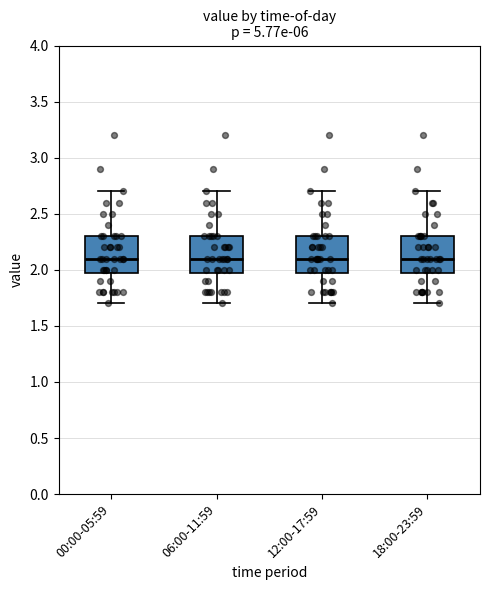

Where does the upper whisker of the box for 12:00-17:59 end on the y-axis? The values are not printed on the chart, so give them approximately, as read against the axis.

2.7